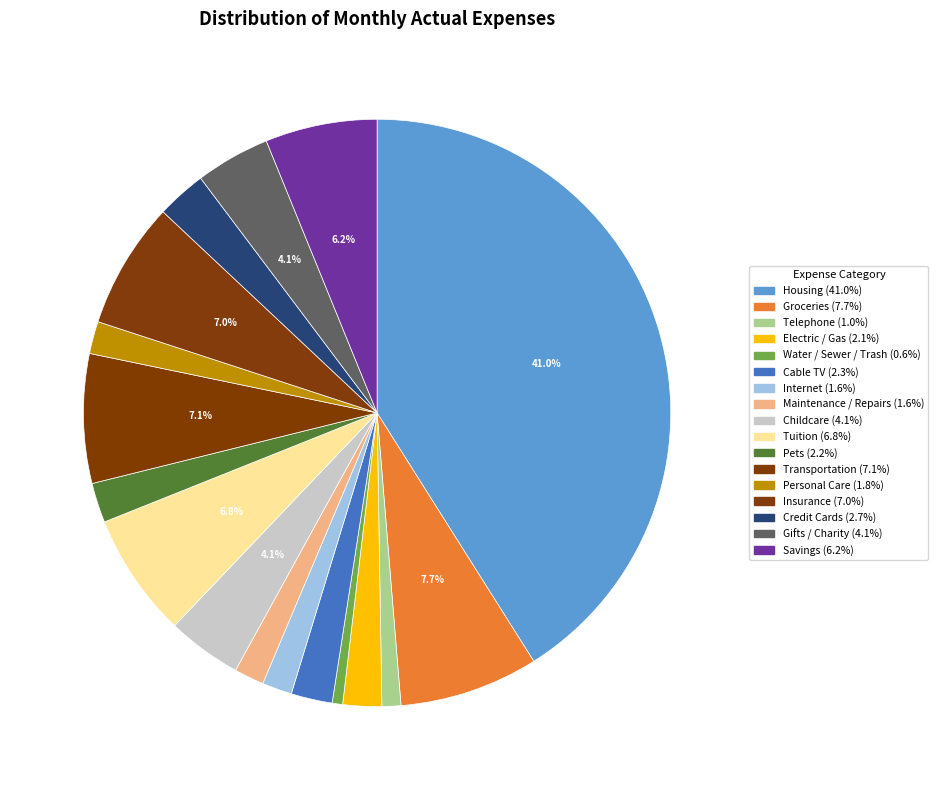

How many slices are in this pie chart?

17